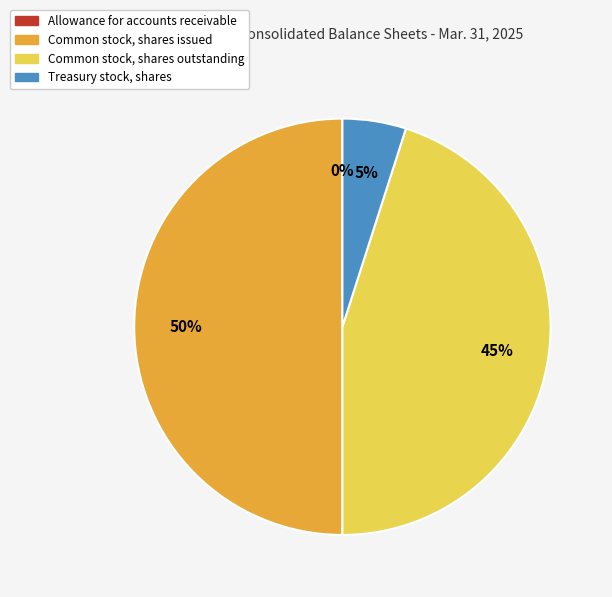

What percentage is the Common stock, shares issued slice, to the nearest percent?

50%